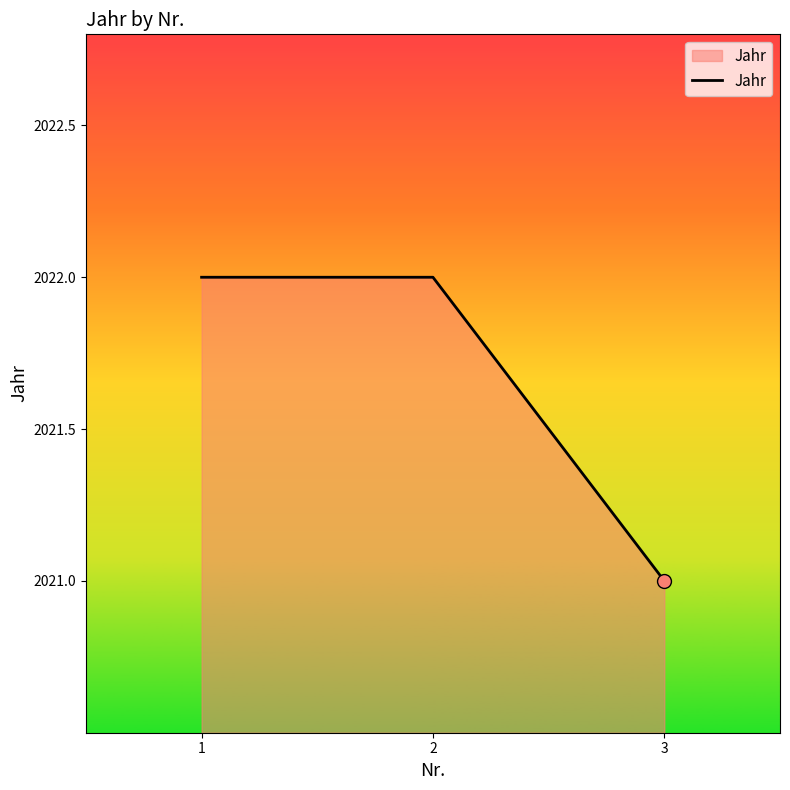

Approximately how many times larger is the value at 2 compared to 1?

1.0